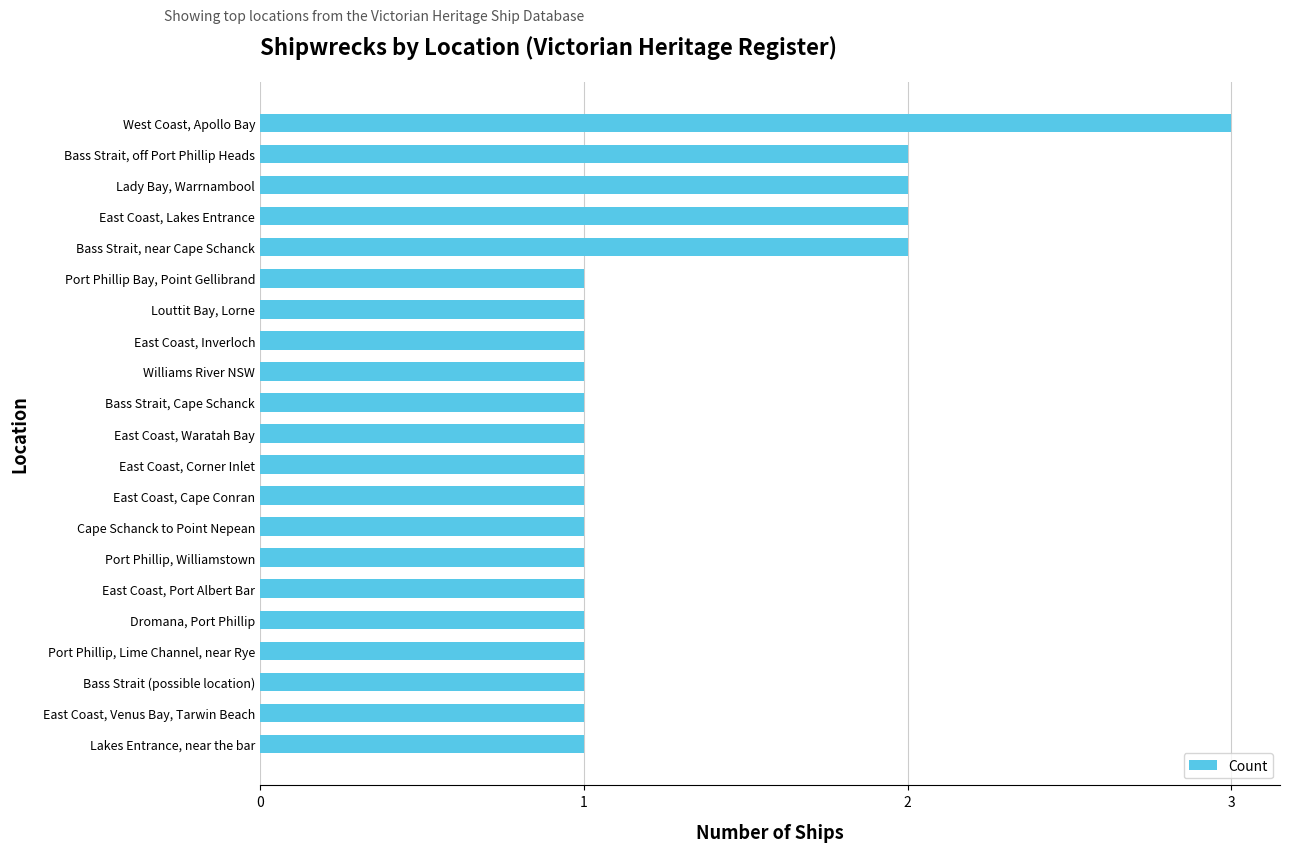

What is the maximum value shown in the chart?

3